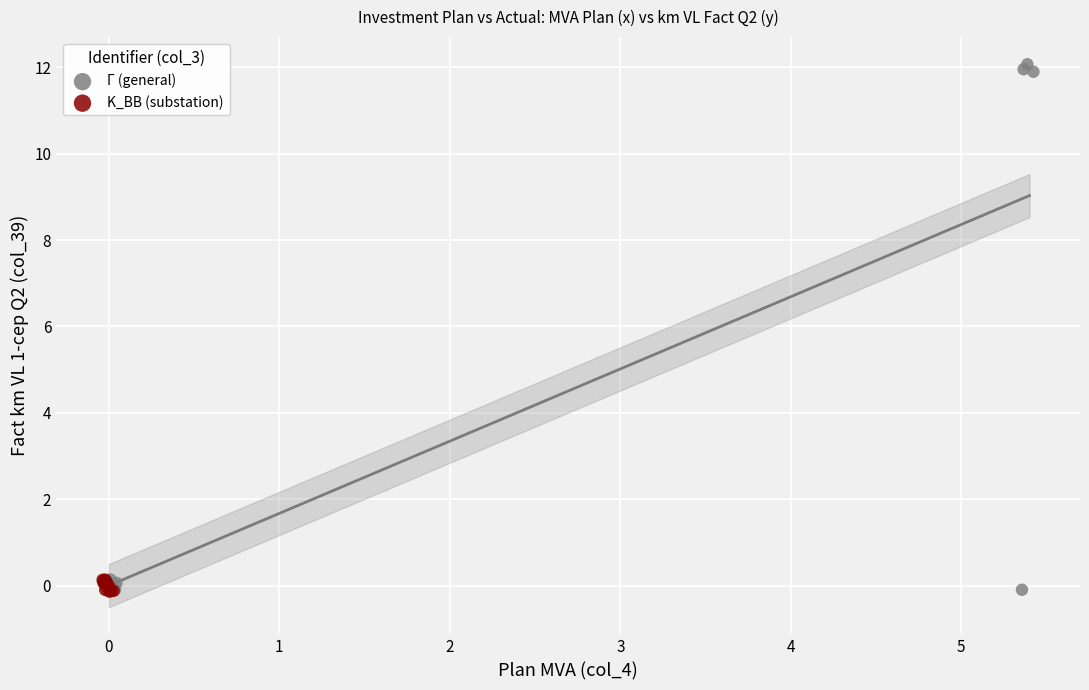

Which series has the widest spread of Y values?

Г (general)